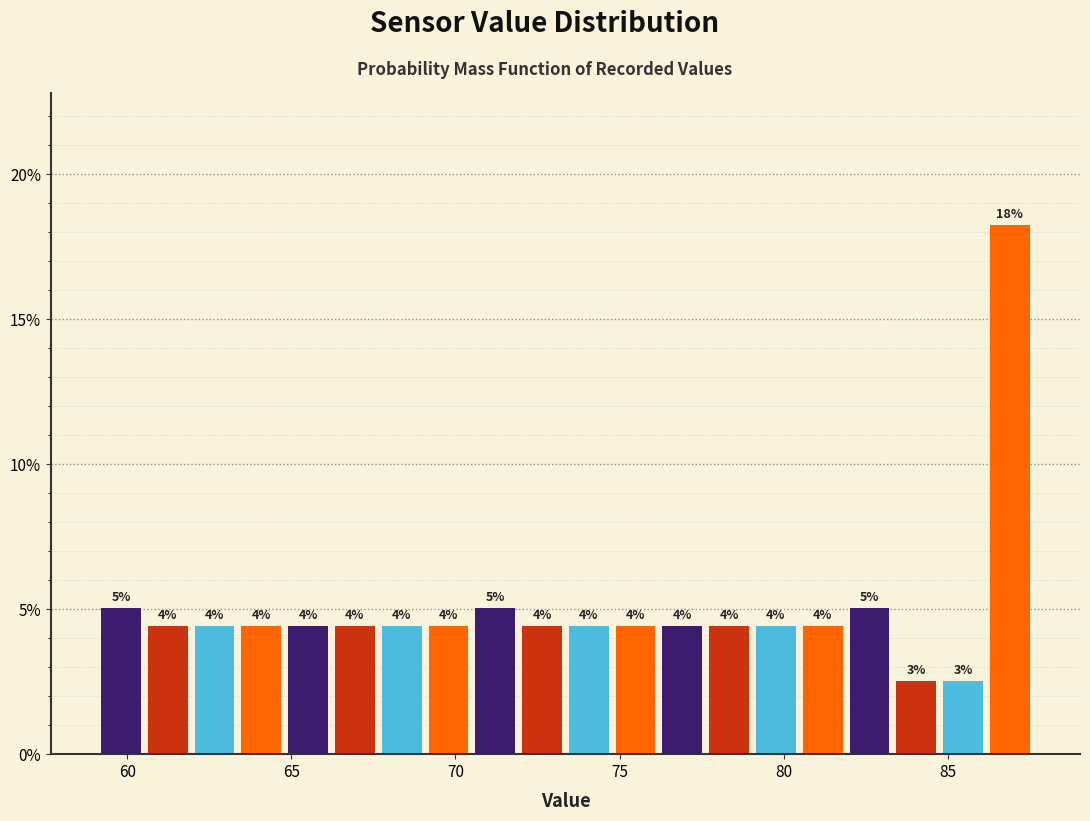

Around what value on the x-axis is the tallest bar? Give the approximate position of its centre, as read against the axis.

87.0